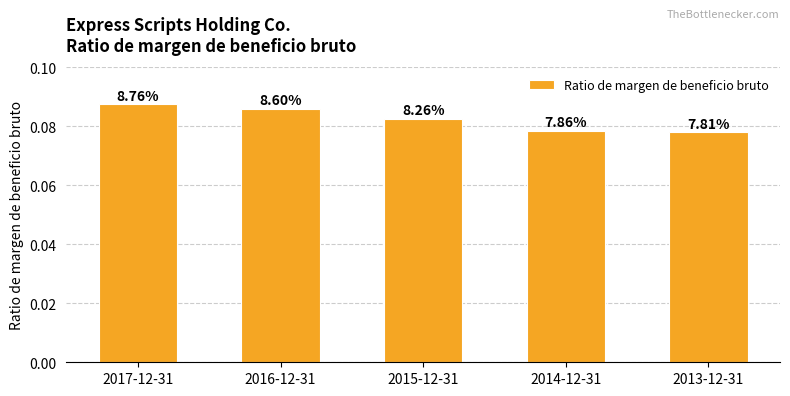

At which category does the chart reach its peak across all series?

2017-12-31